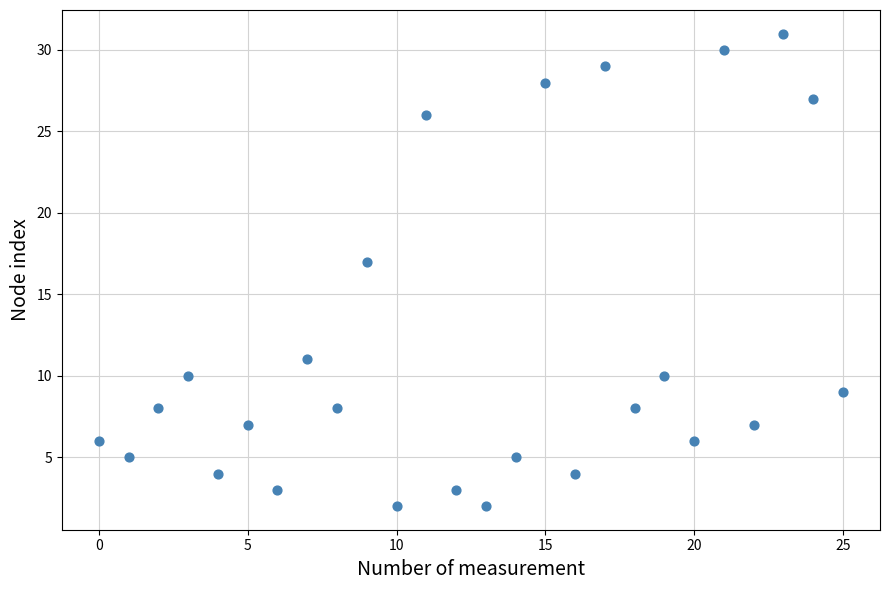

What is the range of Y values (max minus min)?

29